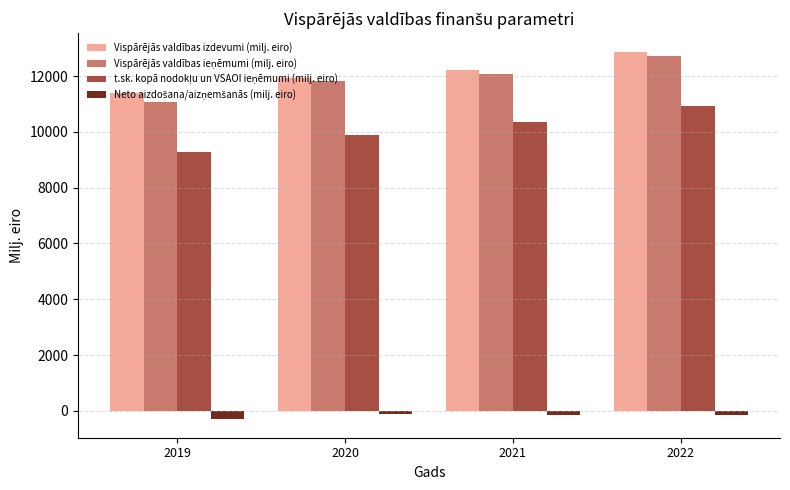

The Vispārējās valdības izdevumi (milj. eiro) series shows 12223.1 at 2021. True or false?

True